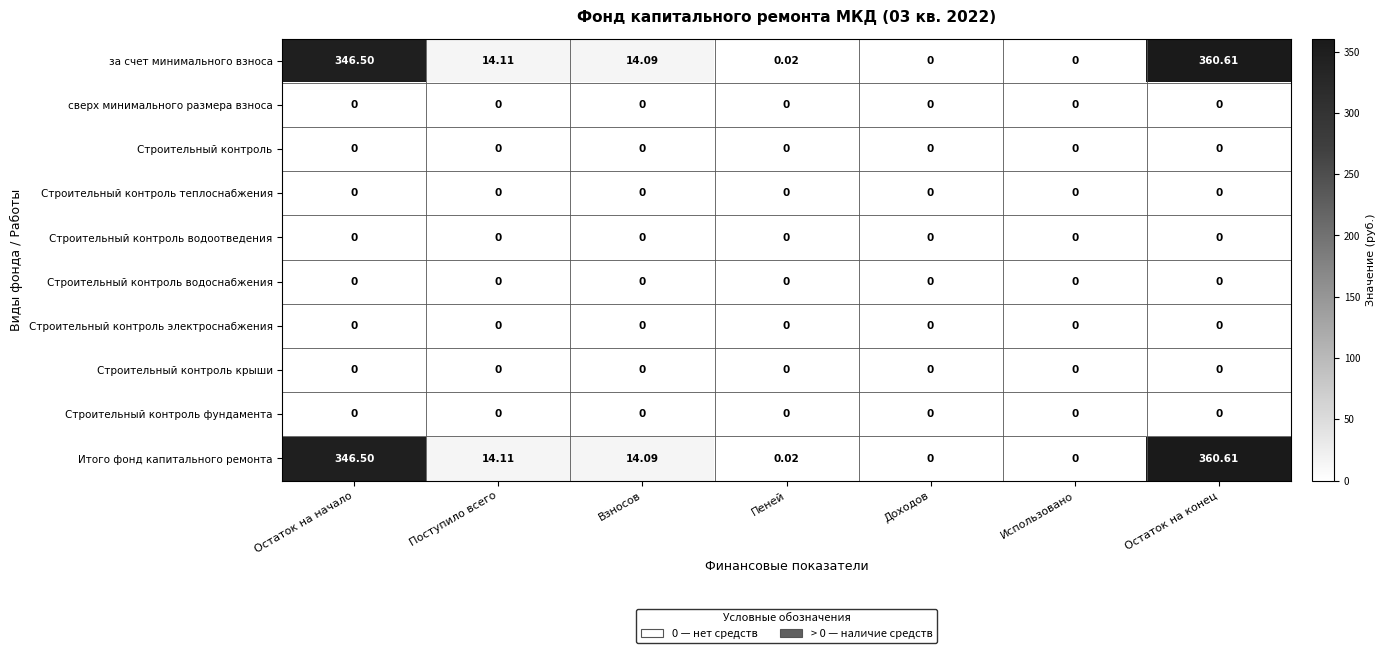

How many distinct data groups are displayed?

10